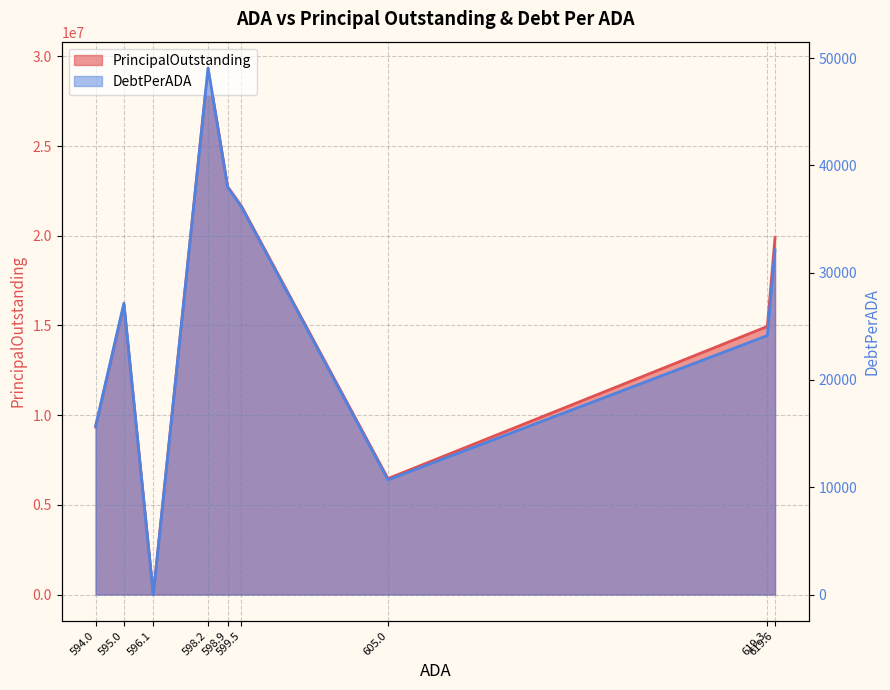

List the labels in order of PrincipalOutstanding line value, largest first.

598.2, 598.9, 599.5, 619.6, 595.0, 619.3, 594.0, 605.0, 596.1